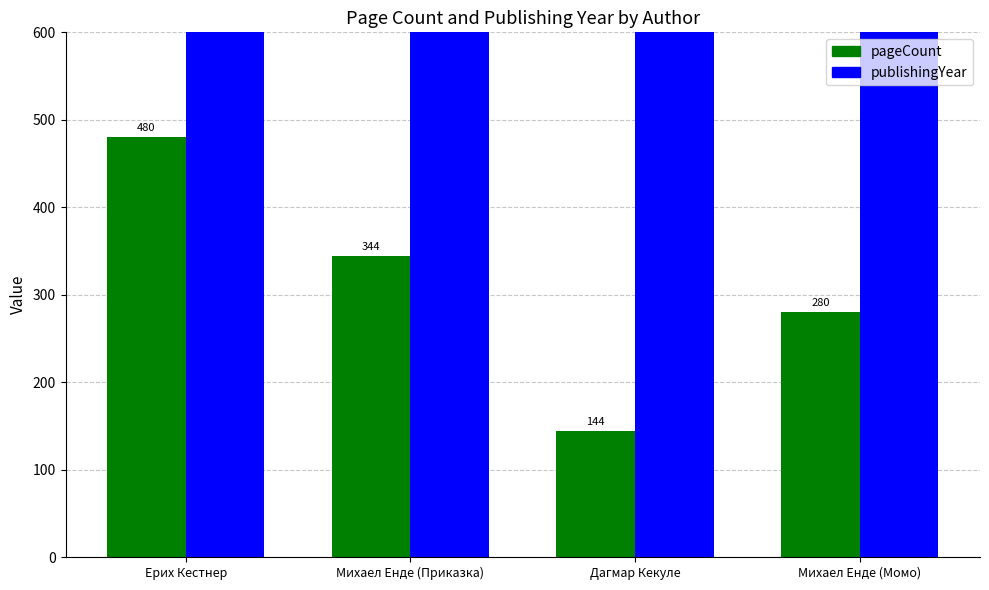

What is the sum of the pageCount values at Дагмар Кекуле and Михаел Енде (Момо)?

424